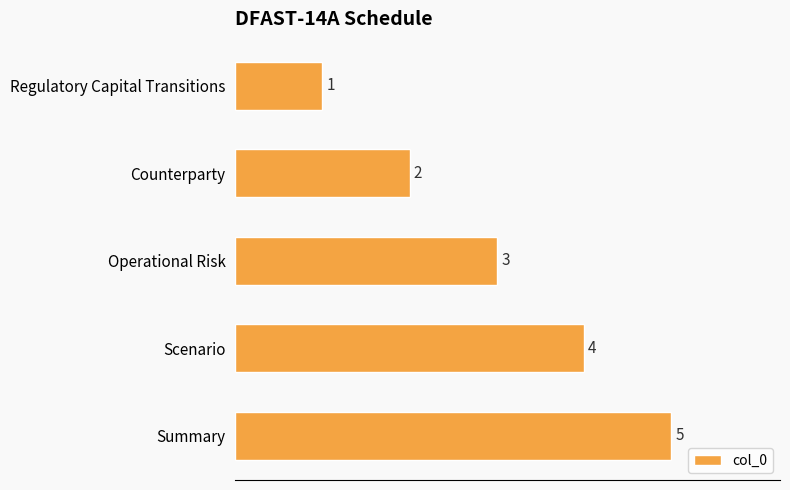

What is the value of the 3rd bar from the top?

3